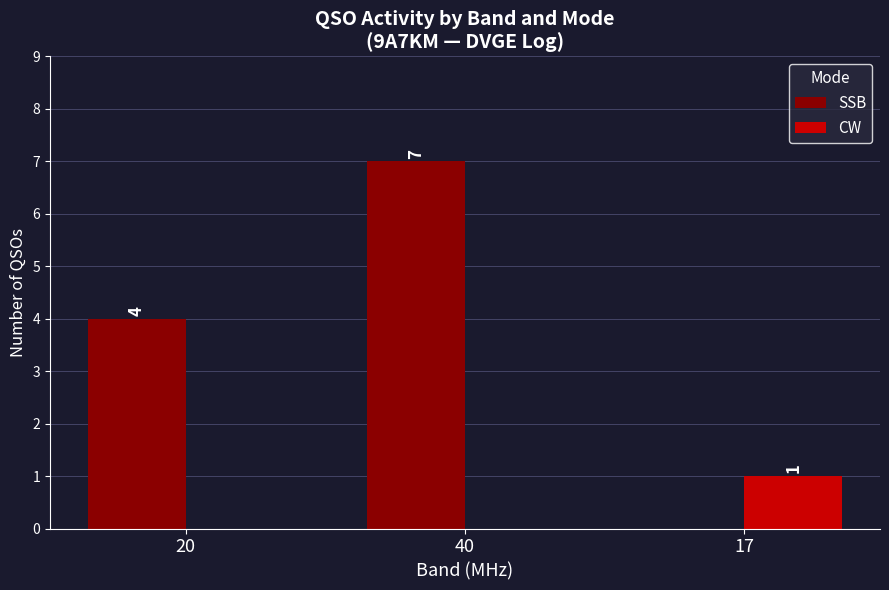

What are all the series names shown in the legend?

SSB, CW